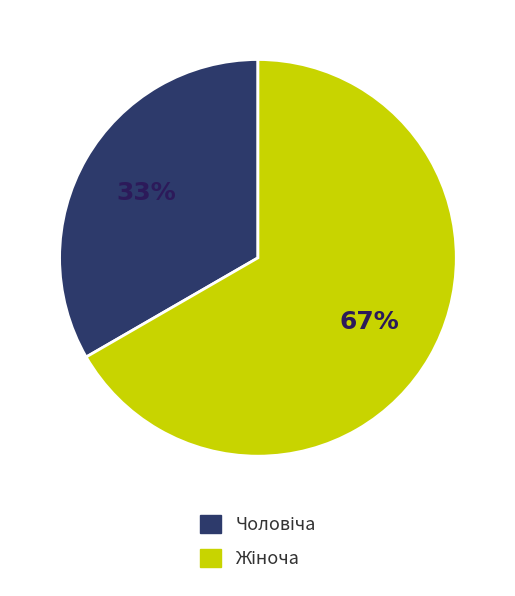

To the nearest percent, what is the average slice percentage?

50%